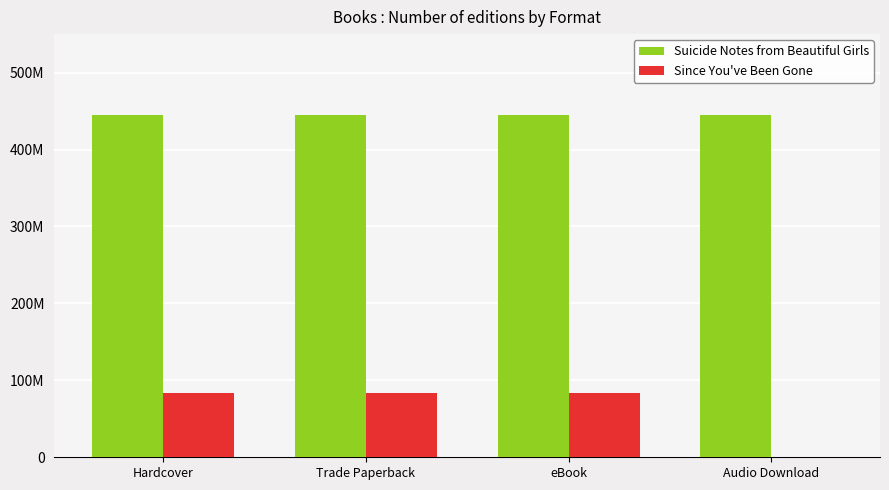

Are the bars horizontal?

No